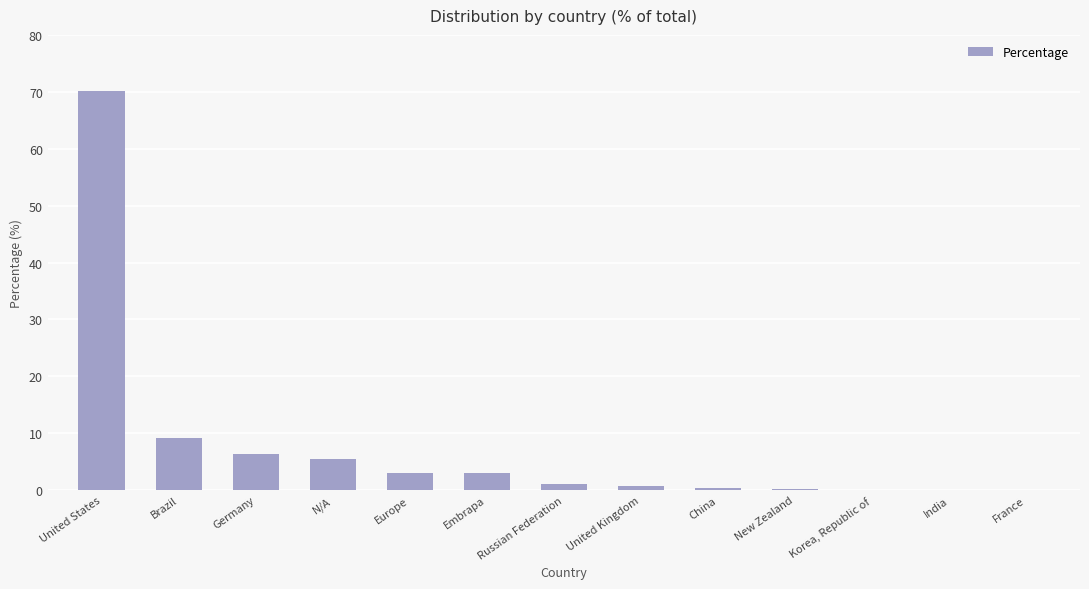

Which label corresponds to the largest value in the chart?

United States